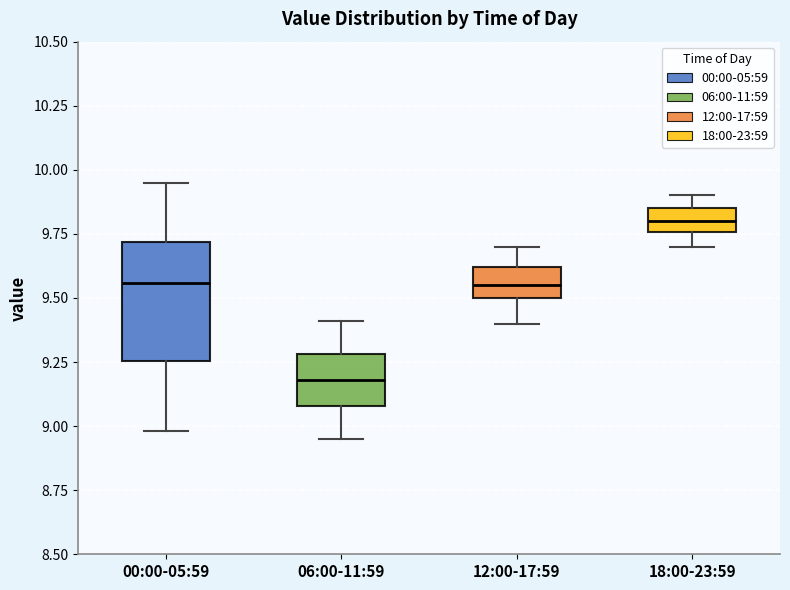

Reading left to right, read every box against the y-axis: the position of its median line, the range the box covers, and the ends of its whiskers. The values are not printed on the chart, so give them approximately, as read against the axis.

00:00-05:59: median 9.55, box 9.25 to 9.70, whiskers 9.00 to 9.95
06:00-11:59: median 9.20, box 9.10 to 9.30, whiskers 8.95 to 9.40
12:00-17:59: median 9.55, box 9.50 to 9.60, whiskers 9.40 to 9.70
18:00-23:59: median 9.80, box 9.75 to 9.85, whiskers 9.70 to 9.90